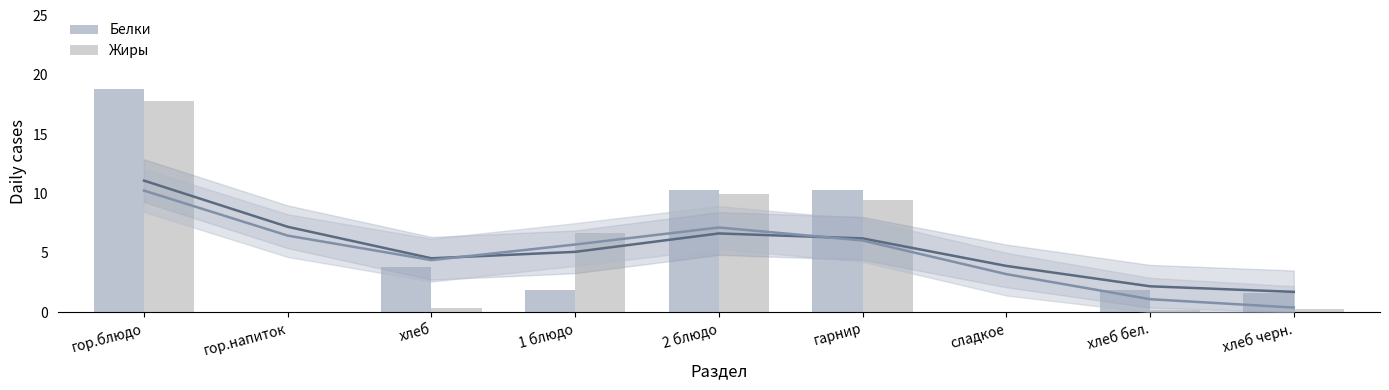

At which category is the sum across all series the highest?

гор.блюдо